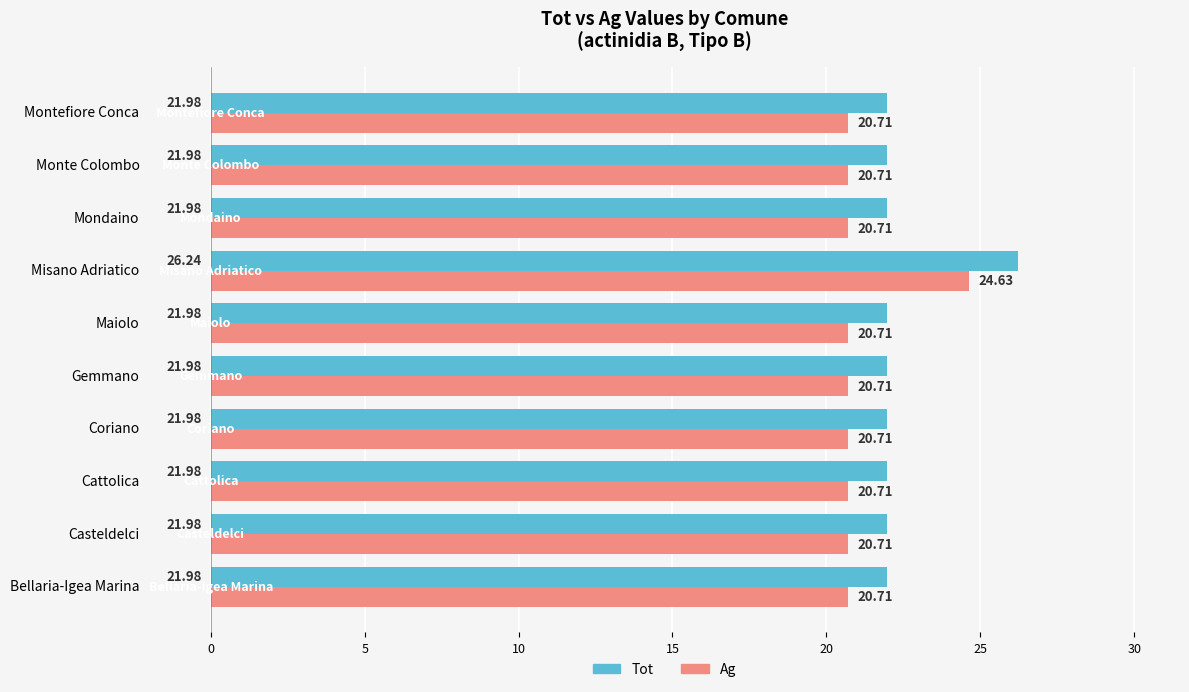

Which series has the largest total across all categories?

Tot